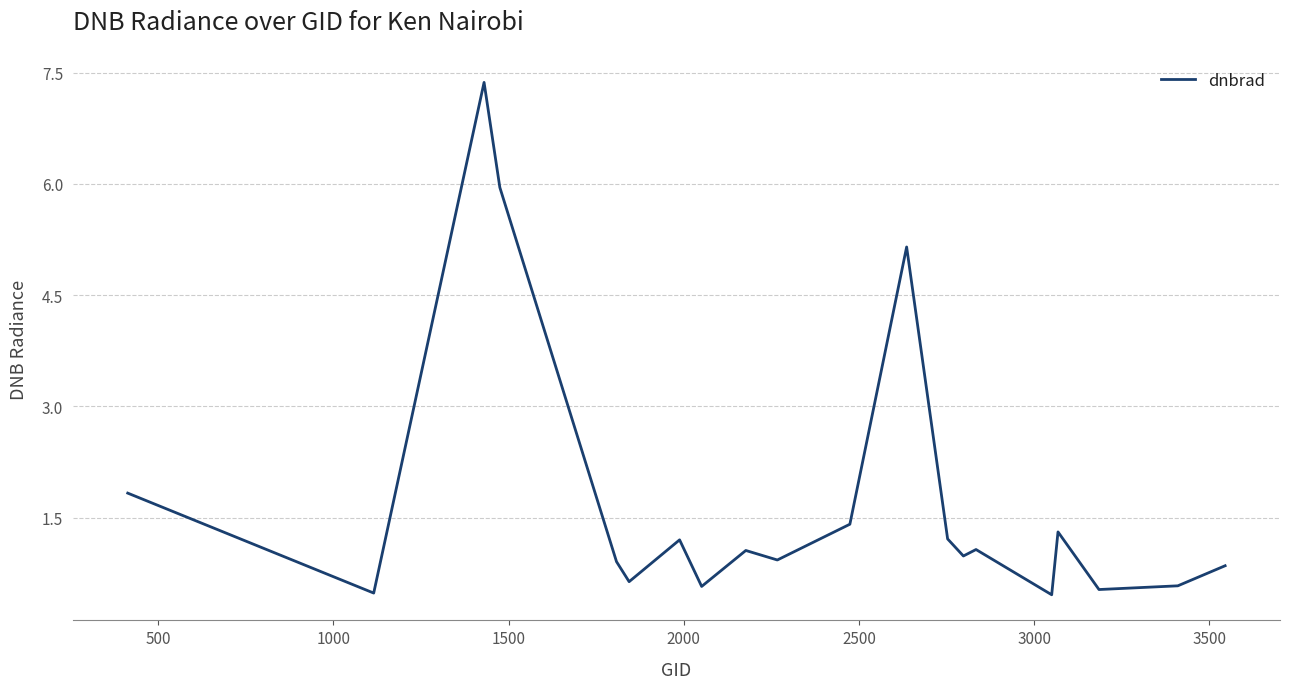

What is the greatest value displayed?

7.4